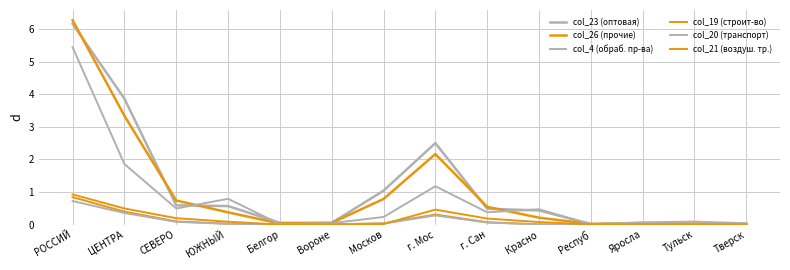

What is the greatest value displayed?

6.3